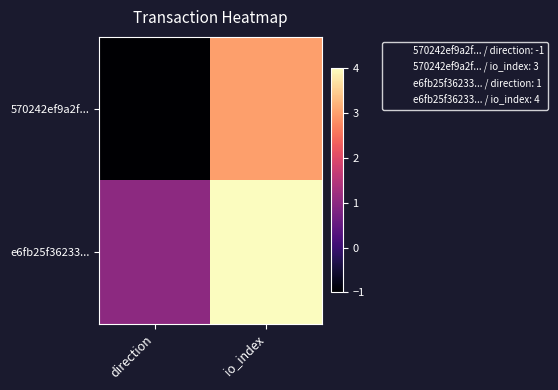

Which category has the lowest value across all series?

direction